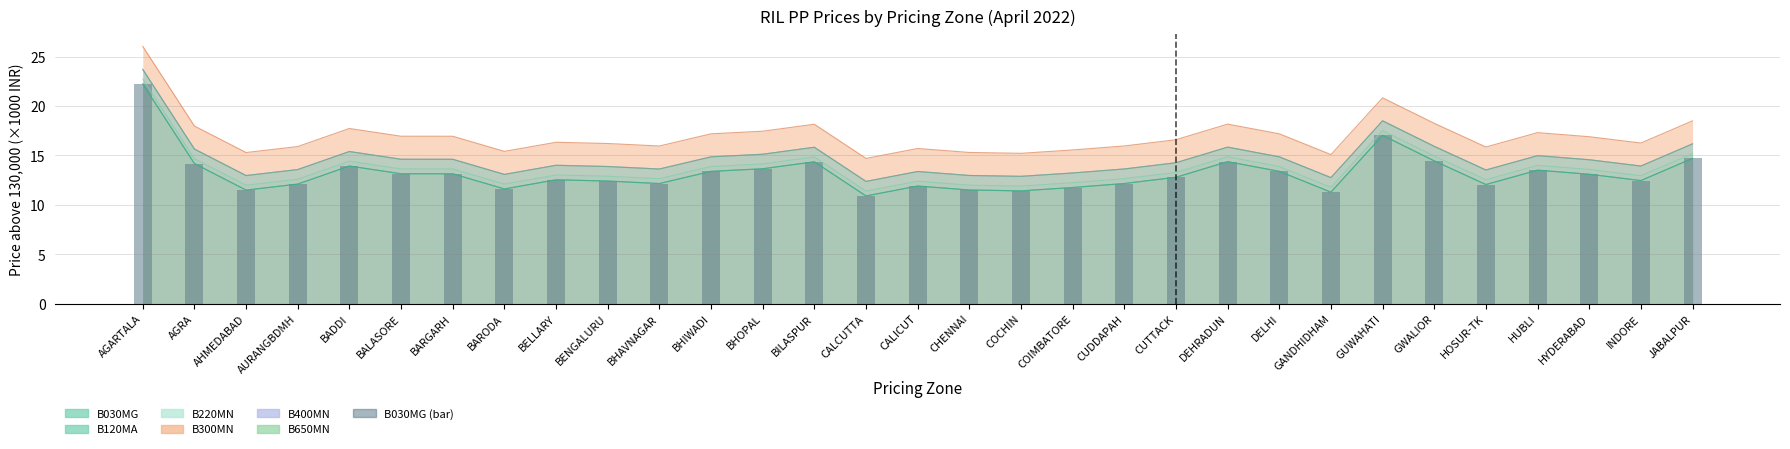

Reading left to right, list all the values displayed in this chart.

22.2	14.2	11.5	12.1	13.9	13.1	13.1	11.6	12.5	12.4	12.2	13.4	13.7	14.4	10.9	11.9	11.5	11.4	11.8	12.2	12.8	14.4	13.4	11.3	17.0	14.5	12.1	13.5	13.1	12.5	14.7